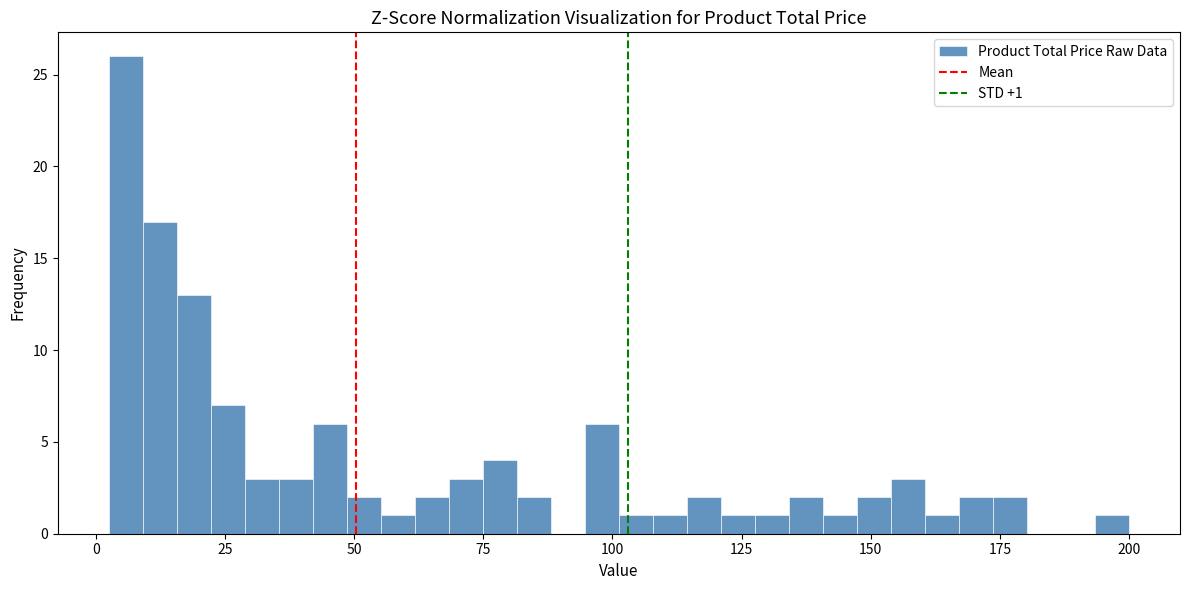

Read against the x-axis, roughly where is the centre of the tallest bar?

5